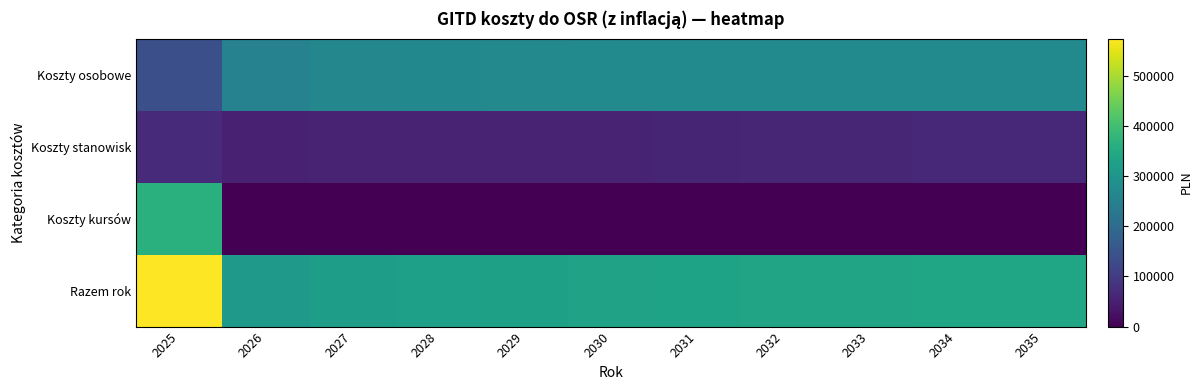

Reading left to right, extract all data points from this chart.

Koszty osobowe: 2025=141000	2026=255300	2027=265700	2028=268000	2029=270200	2030=272400	2031=272600	2032=272600	2033=272600	2034=272600	2035=272600
Koszty stanowisk: 2025=69300	2026=52700	2027=54100	2028=55400	2029=56800	2030=58200	2031=59700	2032=61200	2033=62700	2034=64300	2035=65900
Koszty kursów: 2025=363200	2026=0	2027=0	2028=0	2029=0	2030=0	2031=0	2032=0	2033=0	2034=0	2035=0
Razem rok: 2025=573500	2026=308000	2027=319800	2028=323400	2029=327000	2030=330600	2031=332300	2032=333800	2033=335300	2034=336900	2035=338500